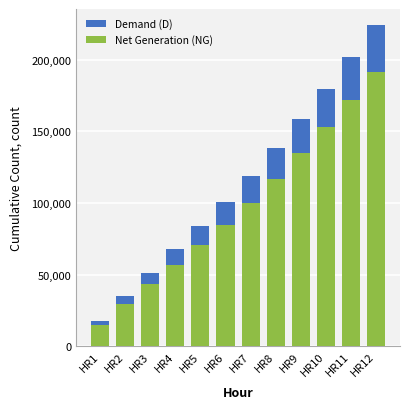

At which label does Net Generation (NG) first exceed 100037?

HR8